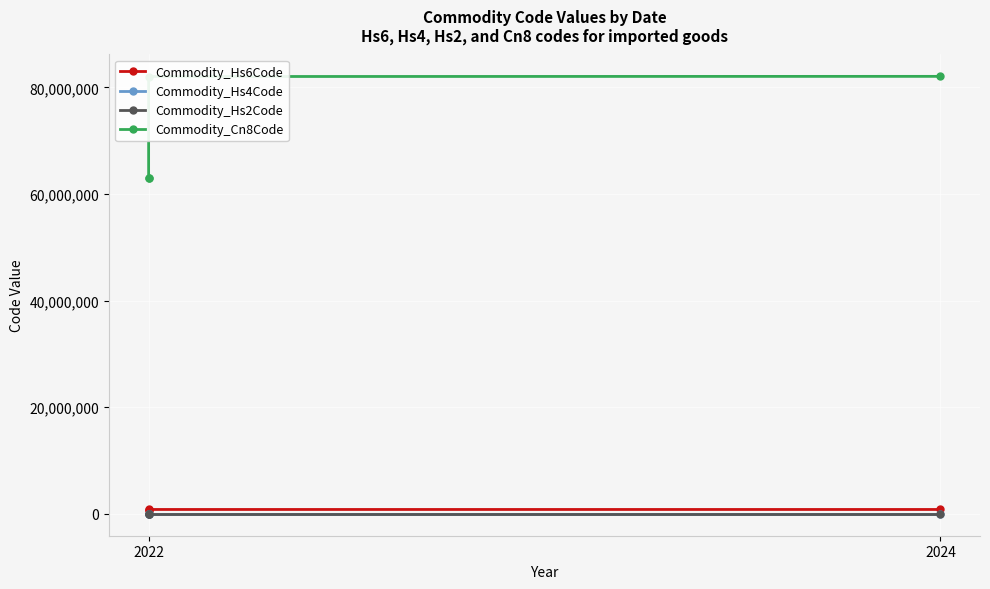

True or false: Commodity_Cn8Code and Commodity_Hs2Code cross at least once.

False